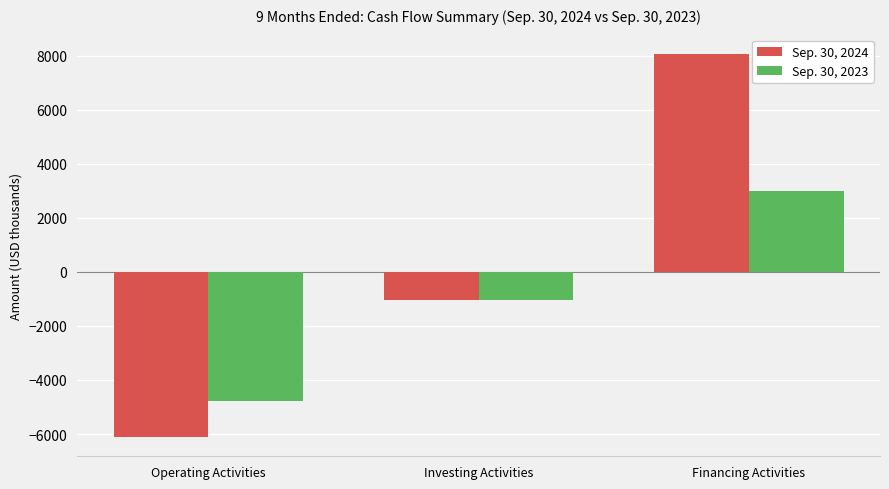

What is the label of the 3rd bar from the right?

Operating Activities